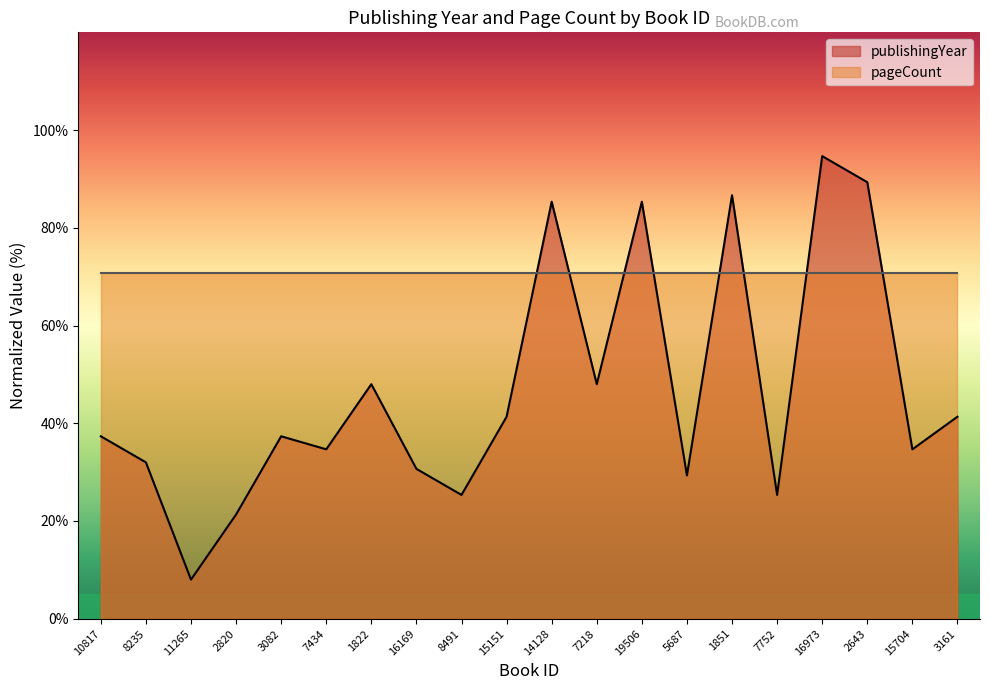

What is the greatest value displayed?

94.7